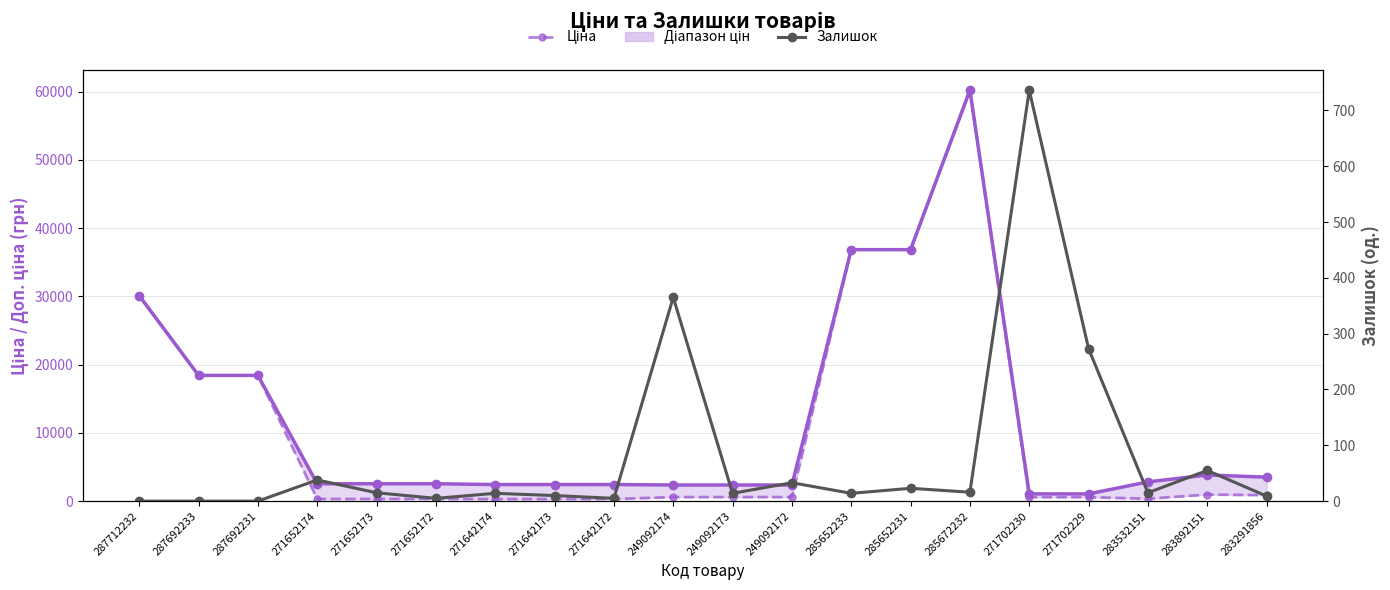

How many interior local peaks does the Залишок series have?

7